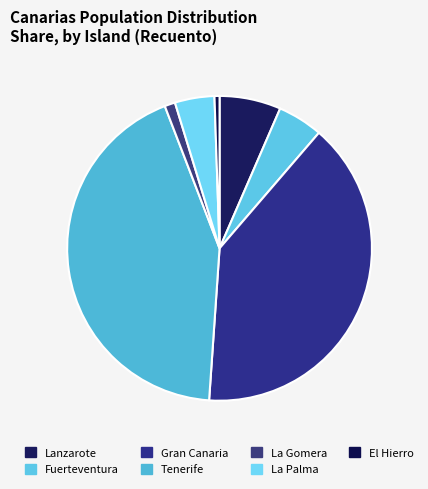

Which category has the smallest portion of the pie?

El Hierro